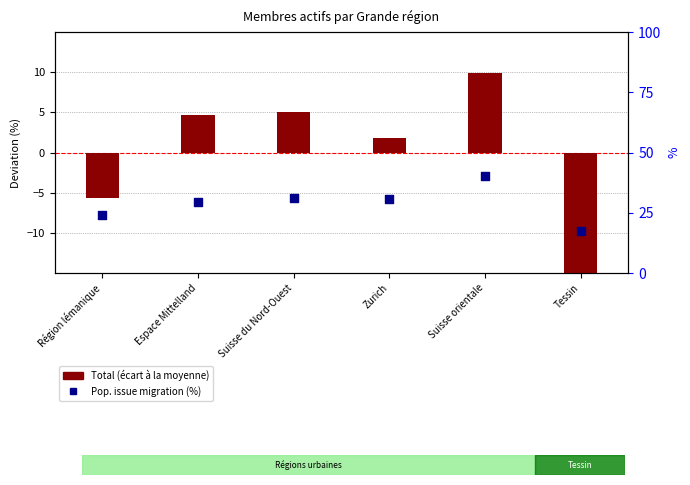

Which series has the largest Y range (max minus min)?

Total (deviation from mean)